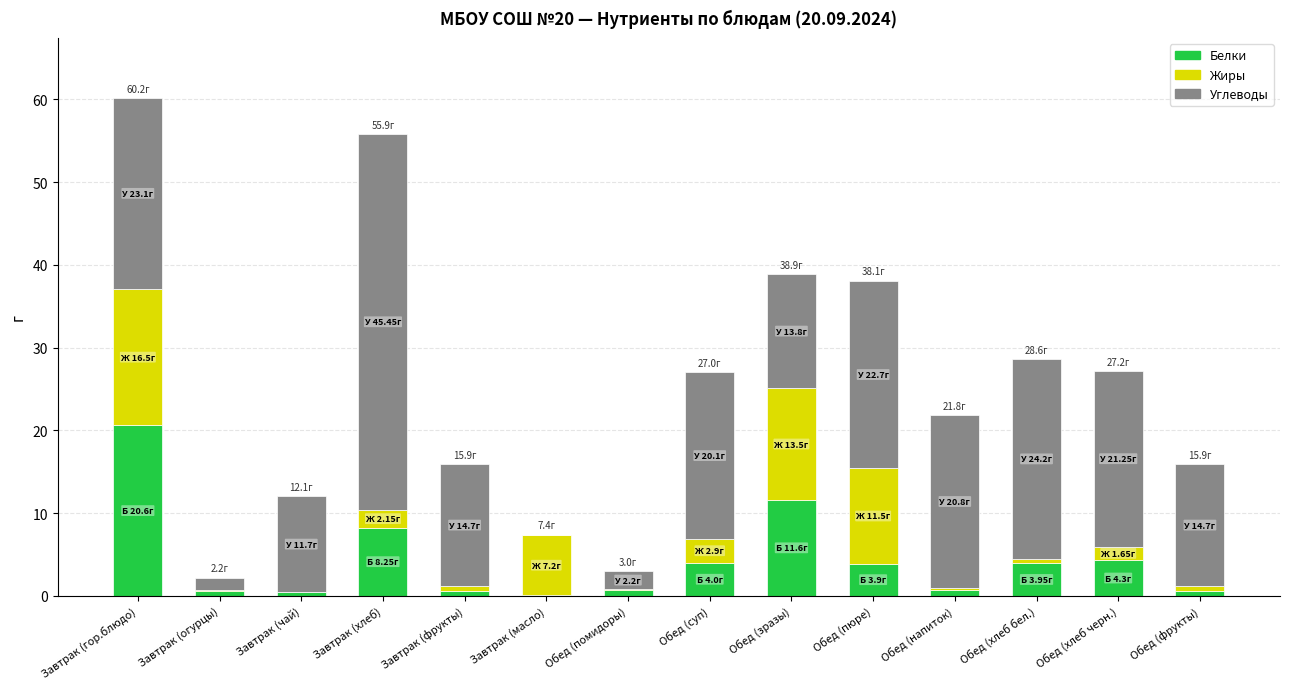

At which category is the sum across all series the highest?

Завтрак (гор.блюдо)